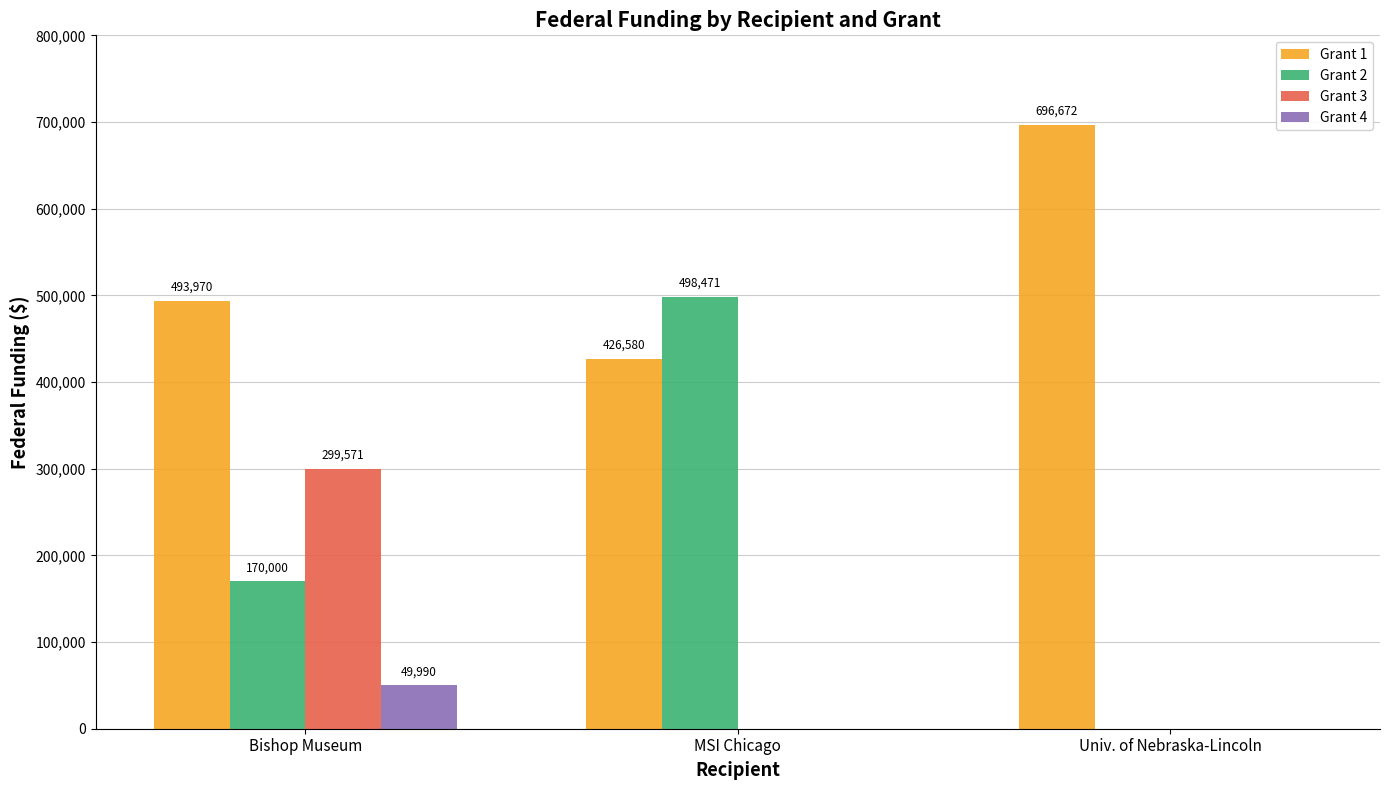

At which category is the sum across all series the highest?

Bishop Museum